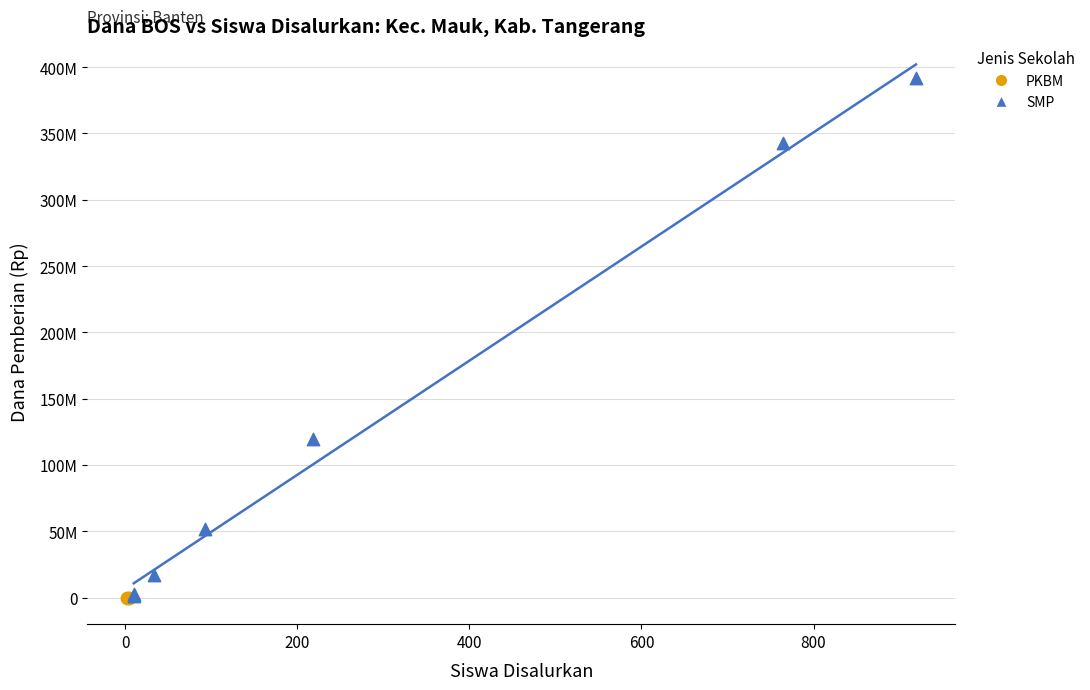

What are all the series names shown in the legend?

PKBM, SMP